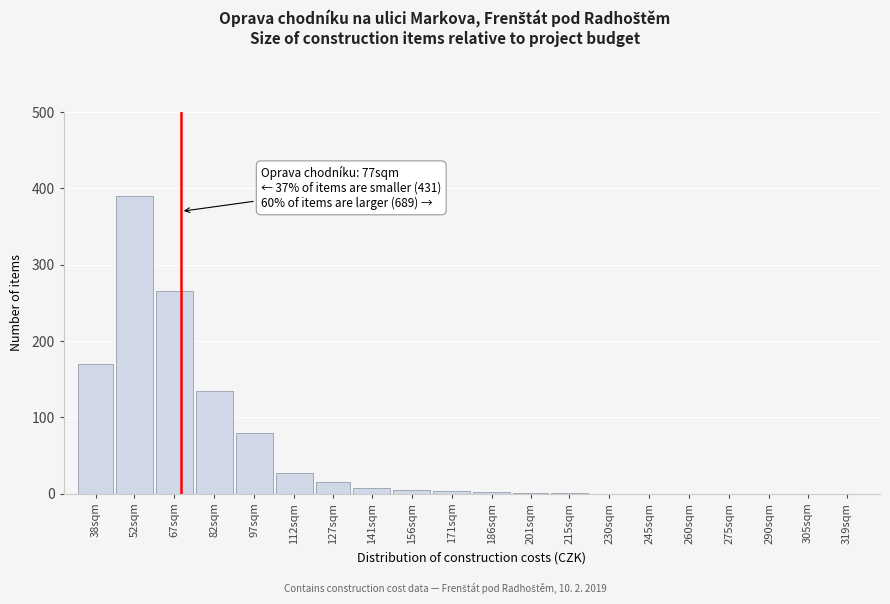

At which label is the value closest to 195?

38sqm